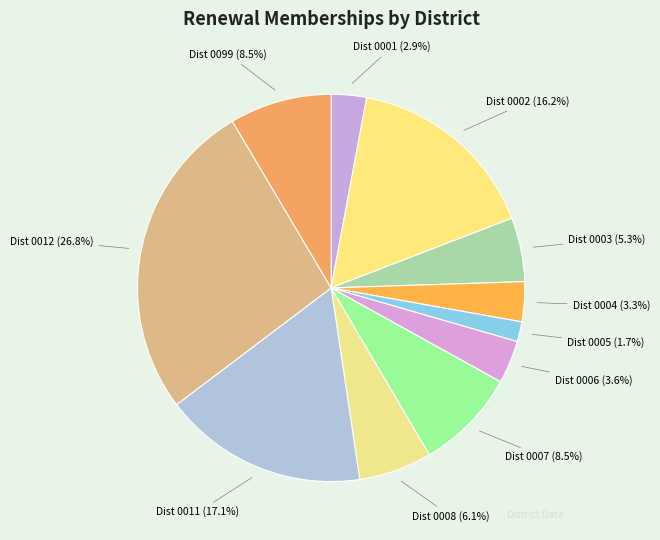

Count the number of slices in the pie.

11